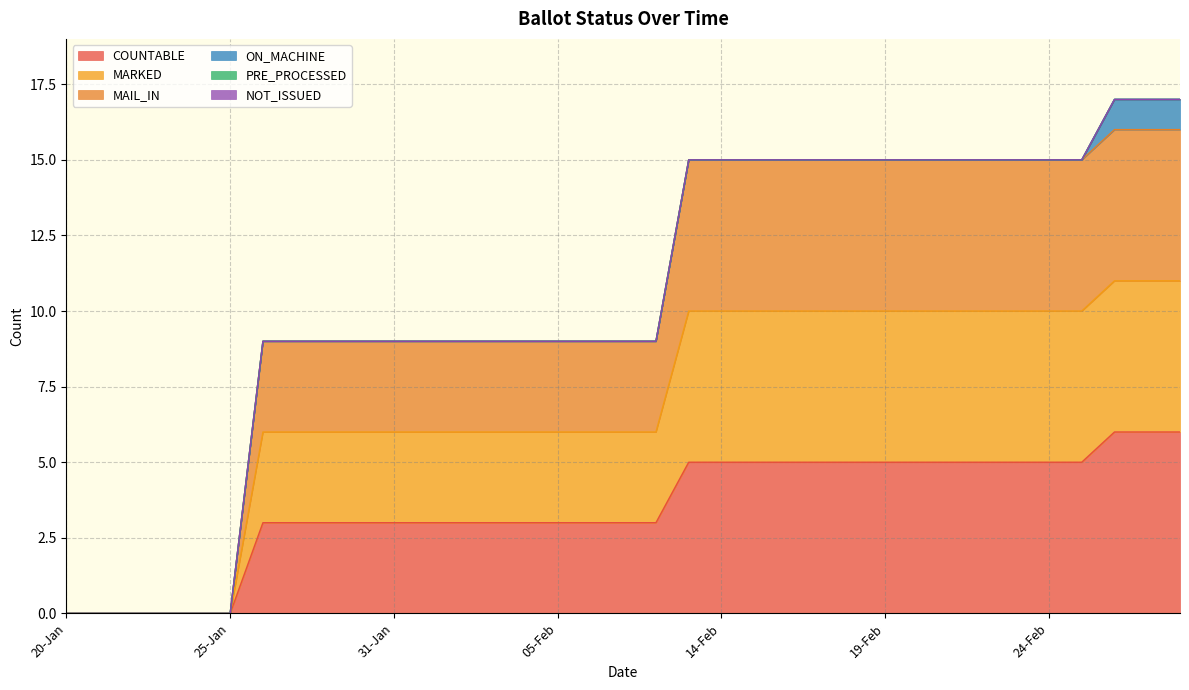

True or false: MARKED has more than 0 interior local peaks.

False